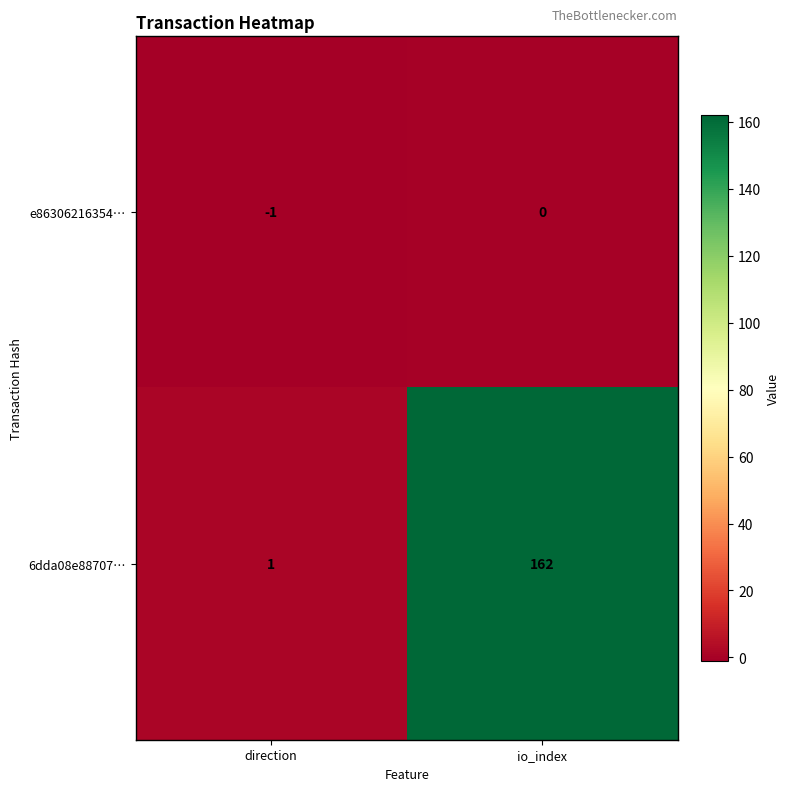

What is the difference between the maximum and minimum values in the 6dda08e88707… series?

161